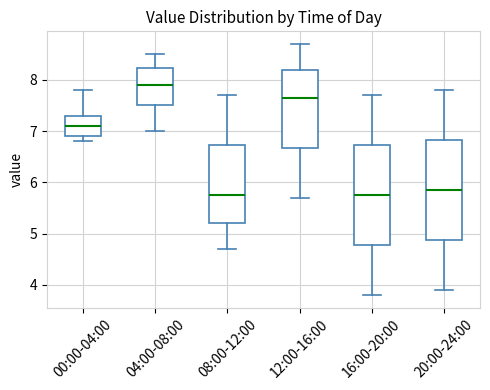

Reading left to right, read every box against the y-axis: the position of its median line, the range the box covers, and the ends of its whiskers. The values are not printed on the chart, so give them approximately, as read against the axis.

00:00-04:00: median 7.1, box 6.9 to 7.3, whiskers 6.8 to 7.8
04:00-08:00: median 7.9, box 7.5 to 8.2, whiskers 7.0 to 8.5
08:00-12:00: median 5.8, box 5.2 to 6.7, whiskers 4.7 to 7.7
12:00-16:00: median 7.7, box 6.7 to 8.2, whiskers 5.7 to 8.7
16:00-20:00: median 5.8, box 4.8 to 6.7, whiskers 3.8 to 7.7
20:00-24:00: median 5.9, box 4.9 to 6.8, whiskers 3.9 to 7.8